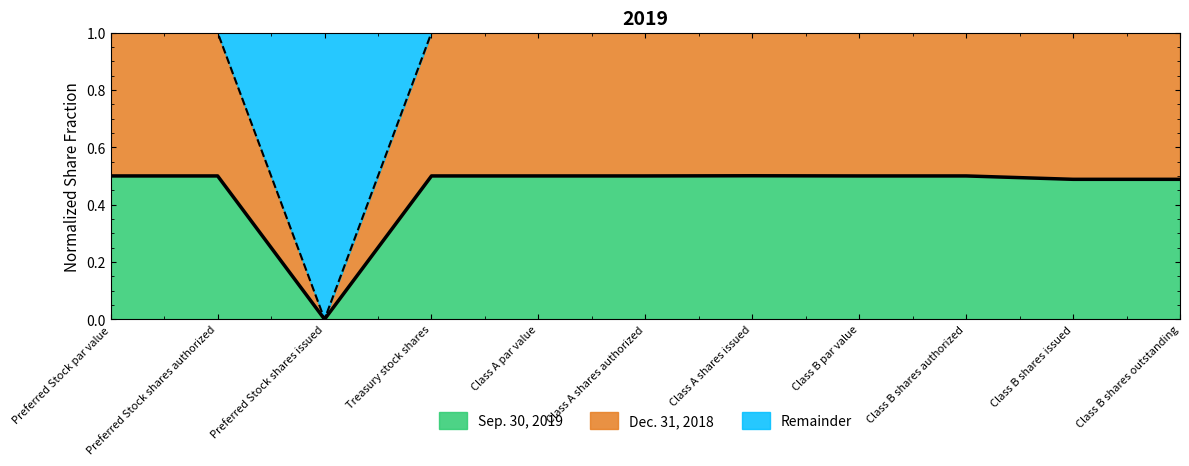

What is the label of the 6th point from the right?

Class A shares authorized